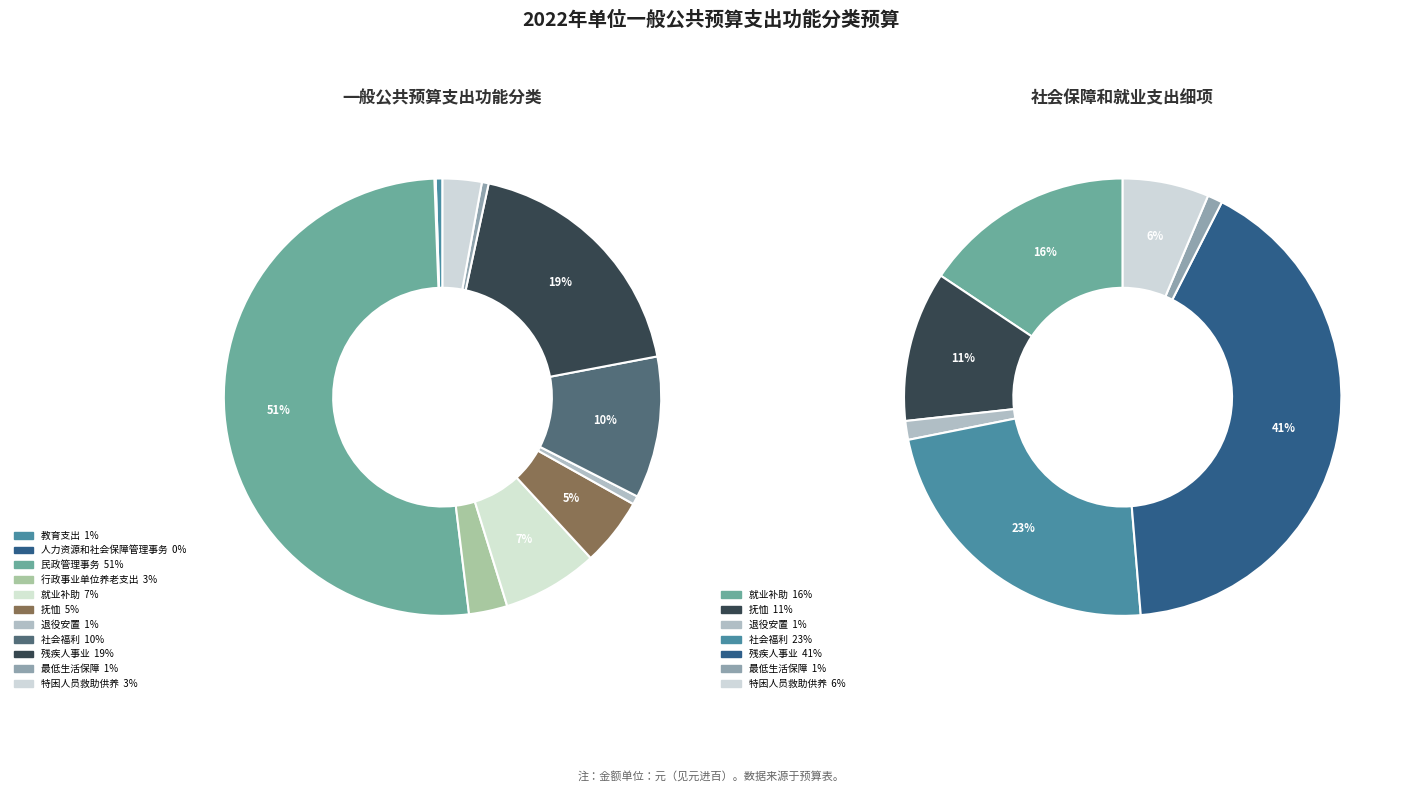

Rank the categories by value from highest to lowest.

民政管理事务, 残疾人事业, 社会福利, 就业补助, 抚恤, 特困人员救助供养, 行政事业单位养老支出, 退役安置, 教育支出, 最低生活保障, 人力资源和社会保障管理事务